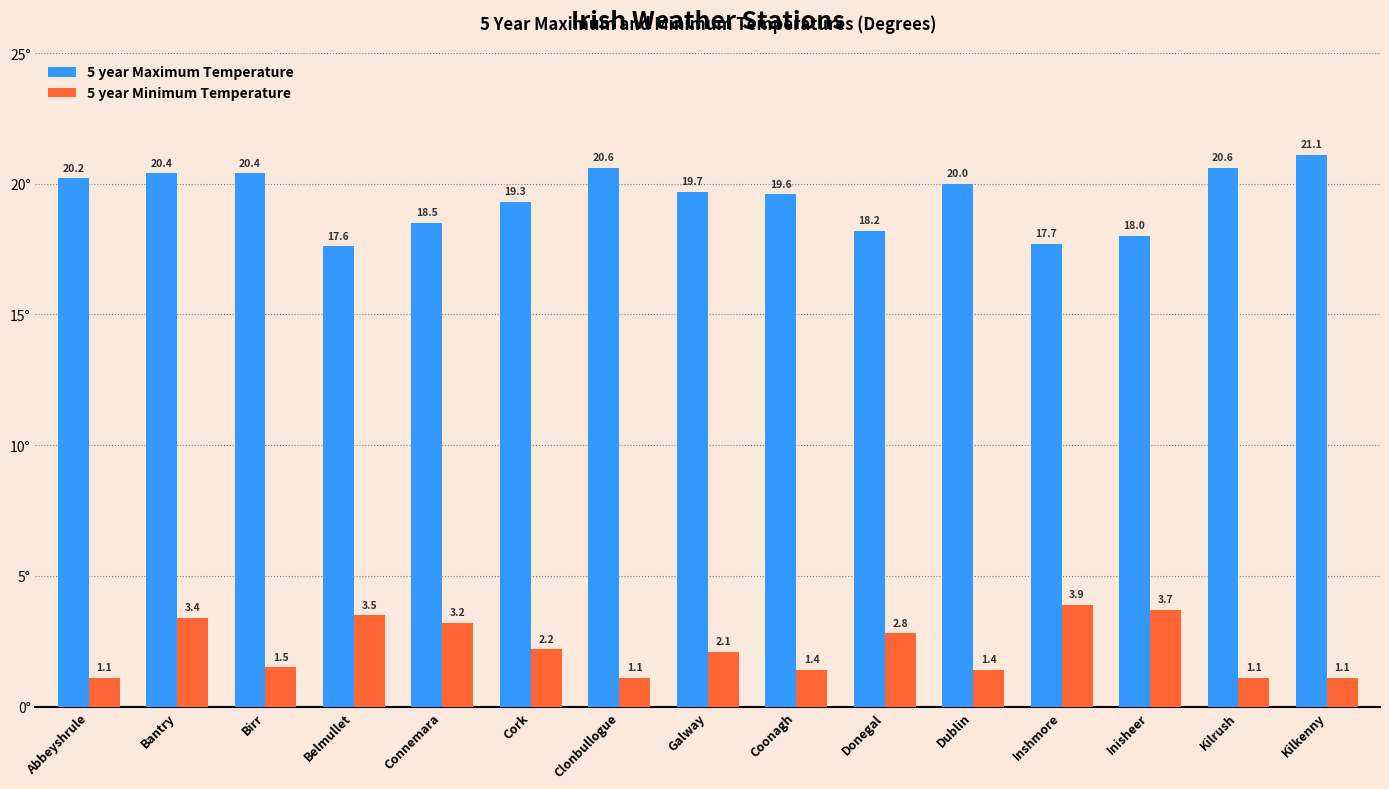

At how many categories does at least one series exceed 19?

10